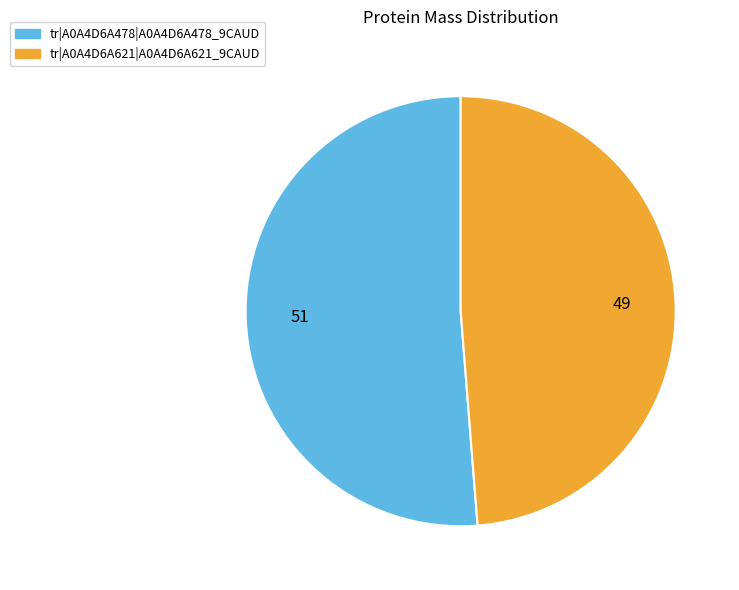

Does any single category account for the majority?

Yes